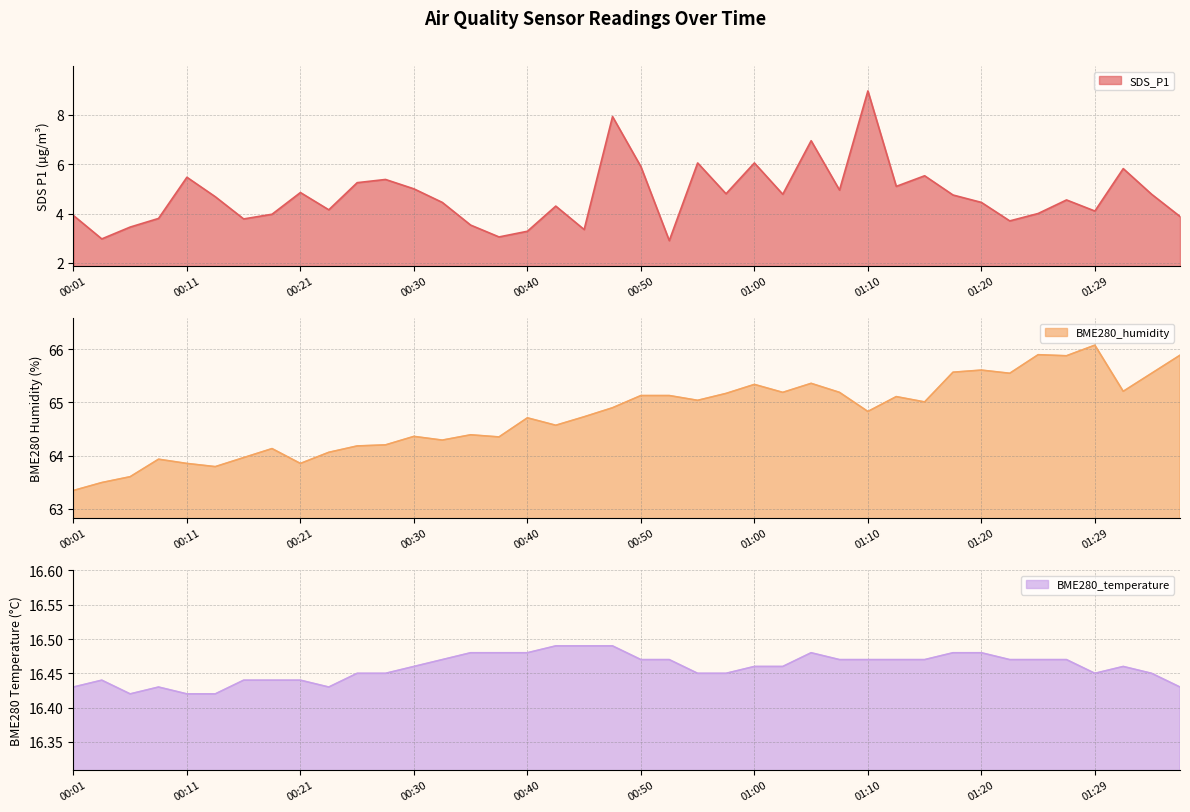

True or false: BME280_temperature line has more than 1 points higher than both neighbors.

True